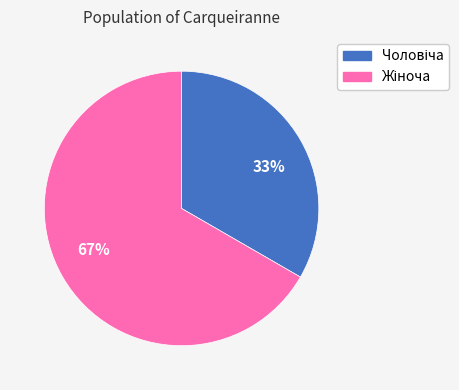

How many segments does this pie chart have?

2